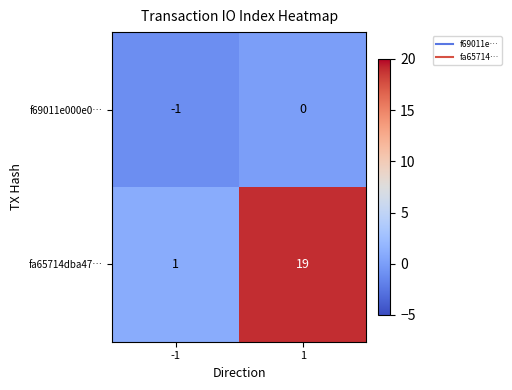

What is the sum of all fa65714dba47… values?

20